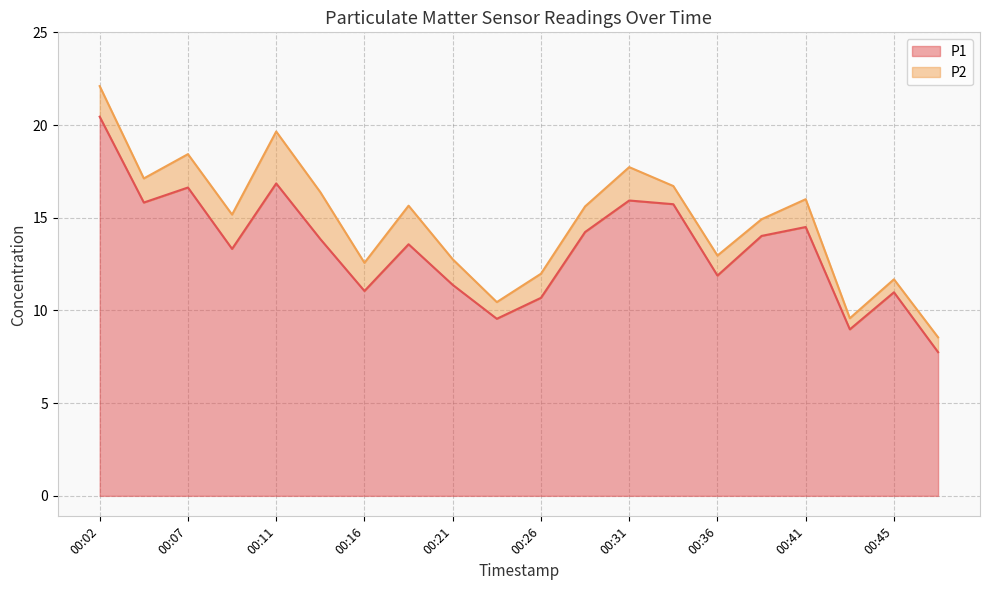

What is the difference between the second highest and second lowest values?

7.9